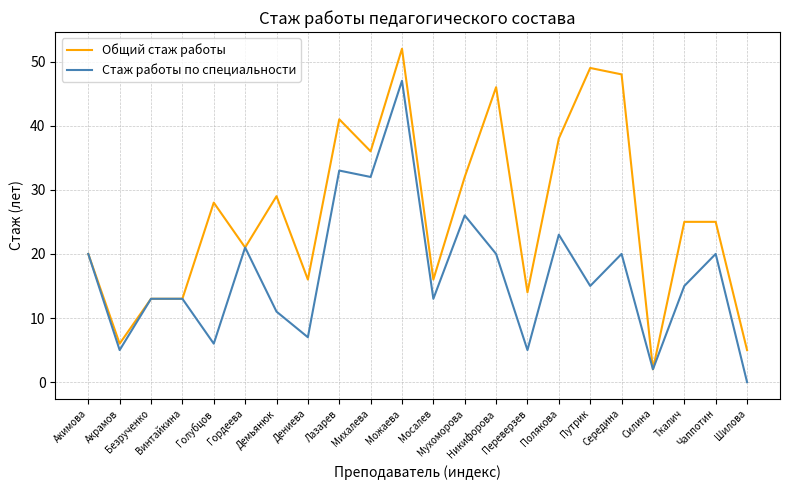

Where is the first local minimum for Общий стаж работы?

Акрамов